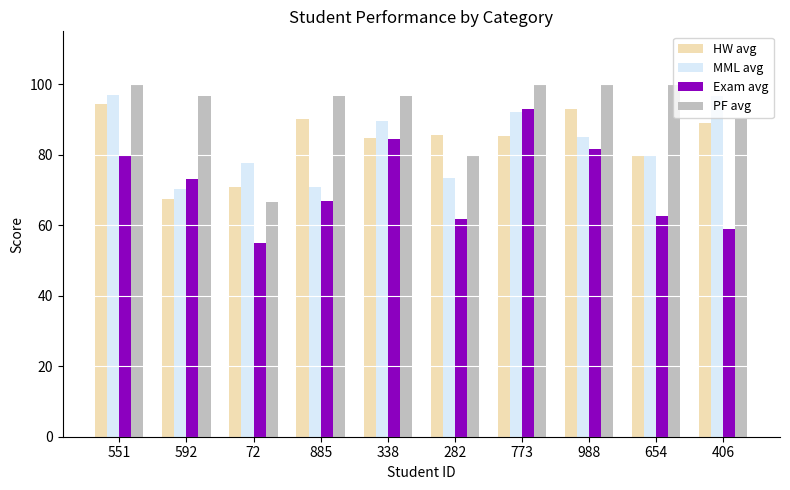

Which label corresponds to the smallest value in the chart?

72